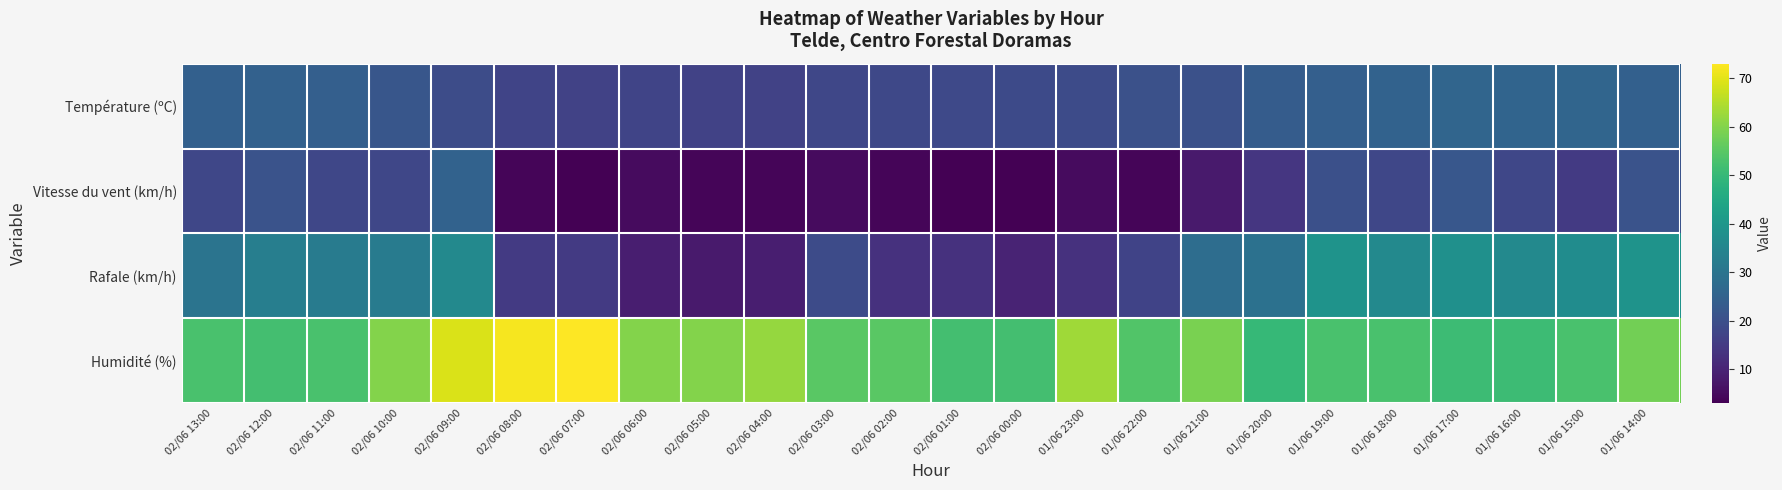

Reading left to right, extract all data points from this chart.

Température (ºC): 02/06 13:00=24.6	02/06 12:00=24.8	02/06 11:00=24.1	02/06 10:00=21.8	02/06 09:00=19.2	02/06 08:00=17.4	02/06 07:00=16.9	02/06 06:00=17.3	02/06 05:00=16.7	02/06 04:00=16.9	02/06 03:00=18.0	02/06 02:00=18.2	02/06 01:00=18.5	02/06 00:00=18.6	01/06 23:00=19.1	01/06 22:00=20.3	01/06 21:00=20.3	01/06 20:00=23.5	01/06 19:00=24.1	01/06 18:00=25.0	01/06 17:00=25.8	01/06 16:00=25.6	01/06 15:00=25.8	01/06 14:00=24.4
Vitesse du vent (km/h): 02/06 13:00=18.0	02/06 12:00=21.0	02/06 11:00=18.0	02/06 10:00=18.0	02/06 09:00=25.0	02/06 08:00=4.0	02/06 07:00=3.0	02/06 06:00=5.0	02/06 05:00=4.0	02/06 04:00=4.0	02/06 03:00=5.0	02/06 02:00=4.0	02/06 01:00=3.0	02/06 00:00=3.0	01/06 23:00=5.0	01/06 22:00=4.0	01/06 21:00=8.0	01/06 20:00=14.0	01/06 19:00=20.0	01/06 18:00=18.0	01/06 17:00=22.0	01/06 16:00=18.0	01/06 15:00=15.0	01/06 14:00=21.0
Rafale (km/h): 02/06 13:00=30.0	02/06 12:00=33.0	02/06 11:00=32.0	02/06 10:00=32.0	02/06 09:00=36.0	02/06 08:00=15.0	02/06 07:00=15.0	02/06 06:00=9.0	02/06 05:00=8.0	02/06 04:00=9.0	02/06 03:00=19.0	02/06 02:00=13.0	02/06 01:00=13.0	02/06 00:00=10.0	01/06 23:00=13.0	01/06 22:00=17.0	01/06 21:00=28.0	01/06 20:00=29.0	01/06 19:00=39.0	01/06 18:00=36.0	01/06 17:00=38.0	01/06 16:00=36.0	01/06 15:00=37.0	01/06 14:00=39.0
Humidité (%): 02/06 13:00=53.0	02/06 12:00=52.0	02/06 11:00=53.0	02/06 10:00=60.0	02/06 09:00=69.0	02/06 08:00=72.0	02/06 07:00=73.0	02/06 06:00=60.0	02/06 05:00=60.0	02/06 04:00=62.0	02/06 03:00=55.0	02/06 02:00=55.0	02/06 01:00=52.0	02/06 00:00=52.0	01/06 23:00=63.0	01/06 22:00=54.0	01/06 21:00=59.0	01/06 20:00=50.0	01/06 19:00=53.0	01/06 18:00=53.0	01/06 17:00=51.0	01/06 16:00=51.0	01/06 15:00=53.0	01/06 14:00=58.0